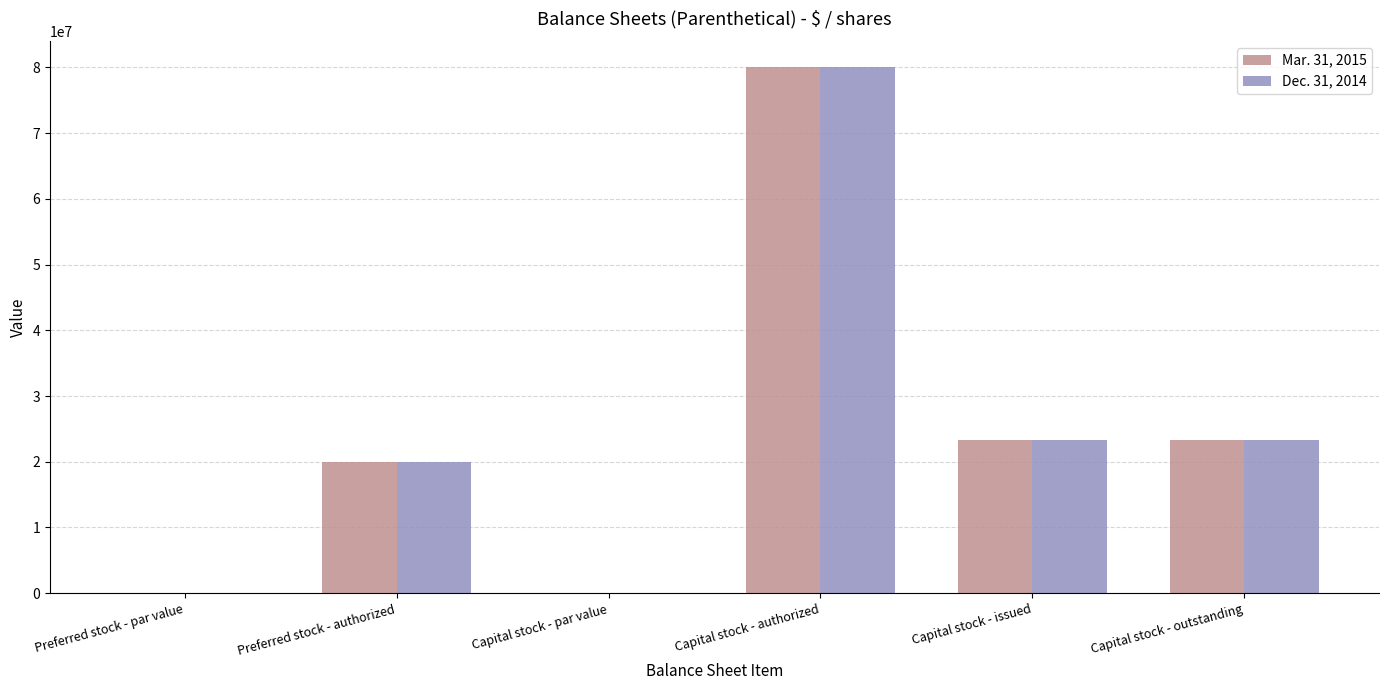

True or false: Mar. 31, 2015 has a value of 34673494.0 at Capital stock - authorized.

False